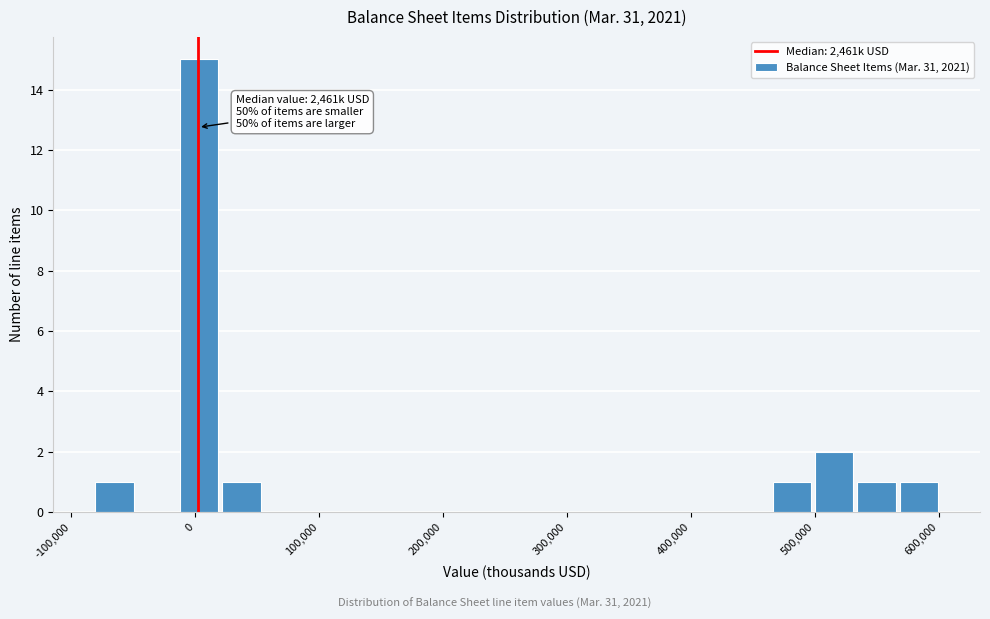

Read against the x-axis, roughly where is the centre of the tallest bar?

0